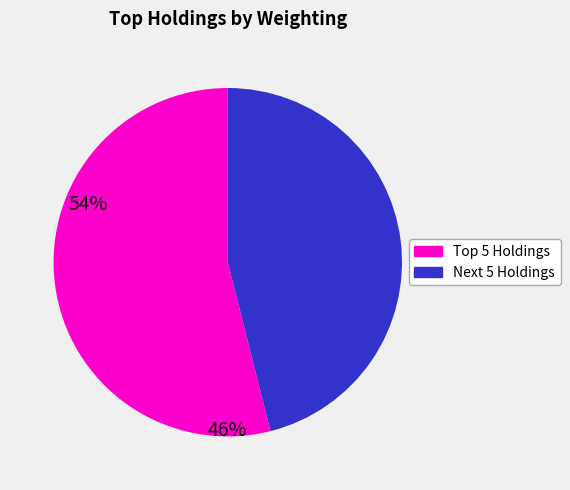

The Next 5 Holdings slice represents 53% of the pie. True or false?

False